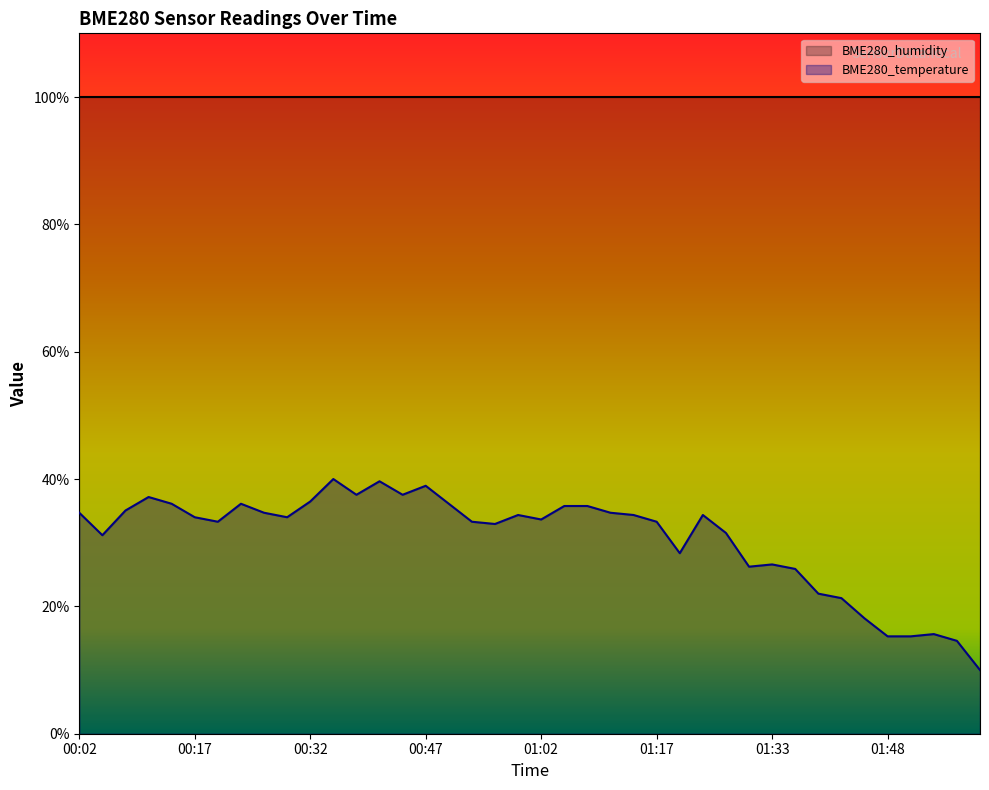

At which label does the data first exceed 34?

00:02